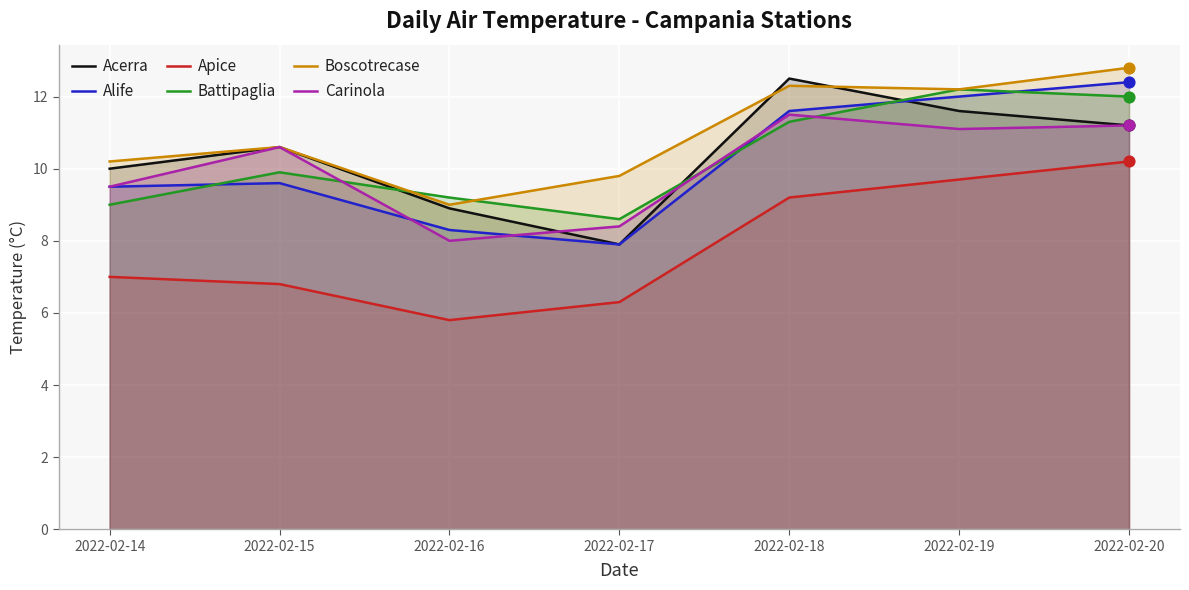

What are all the series names shown in the legend?

Acerra, Alife, Apice, Battipaglia, Boscotrecase, Carinola